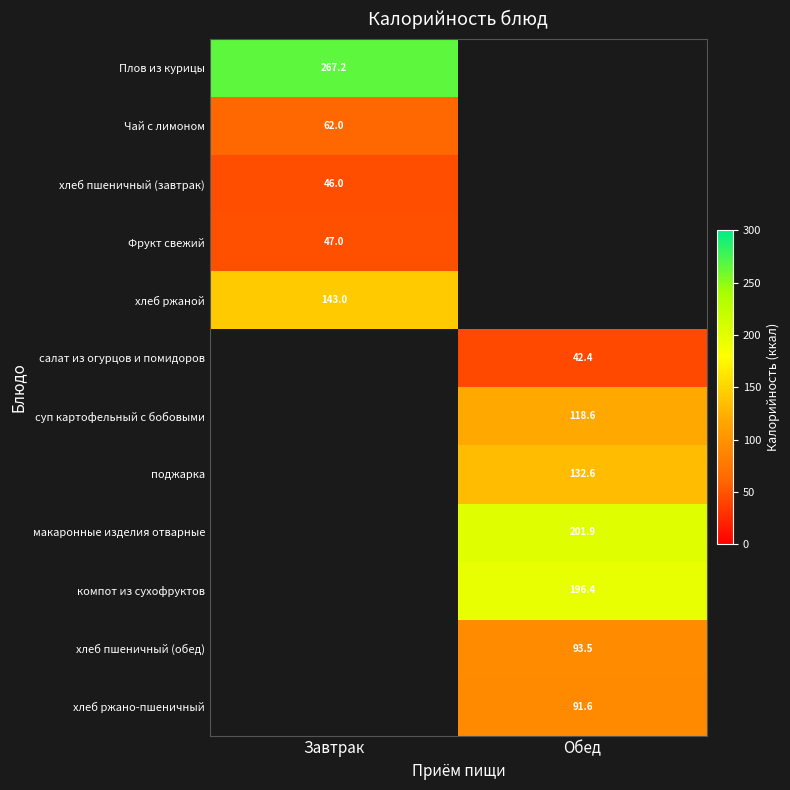

Is the value of суп картофельный с бобовыми at Обед greater than the value of салат из огурцов и помидоров at Обед?

Yes